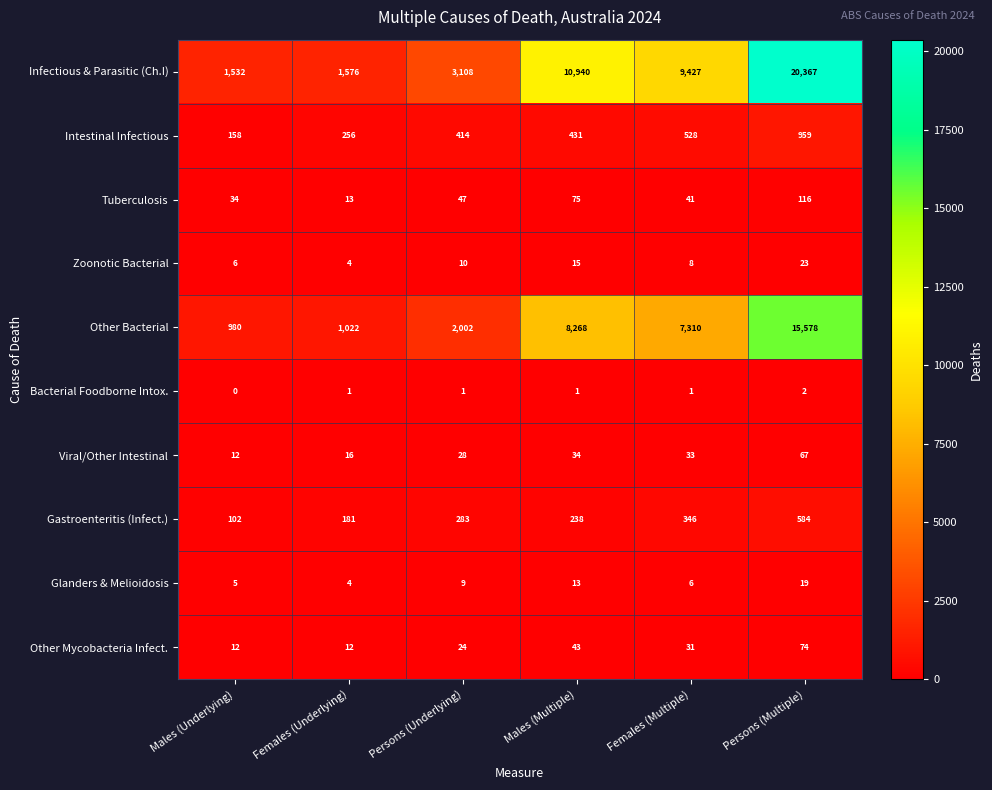

At which category does the chart reach its peak across all series?

Persons (Multiple)